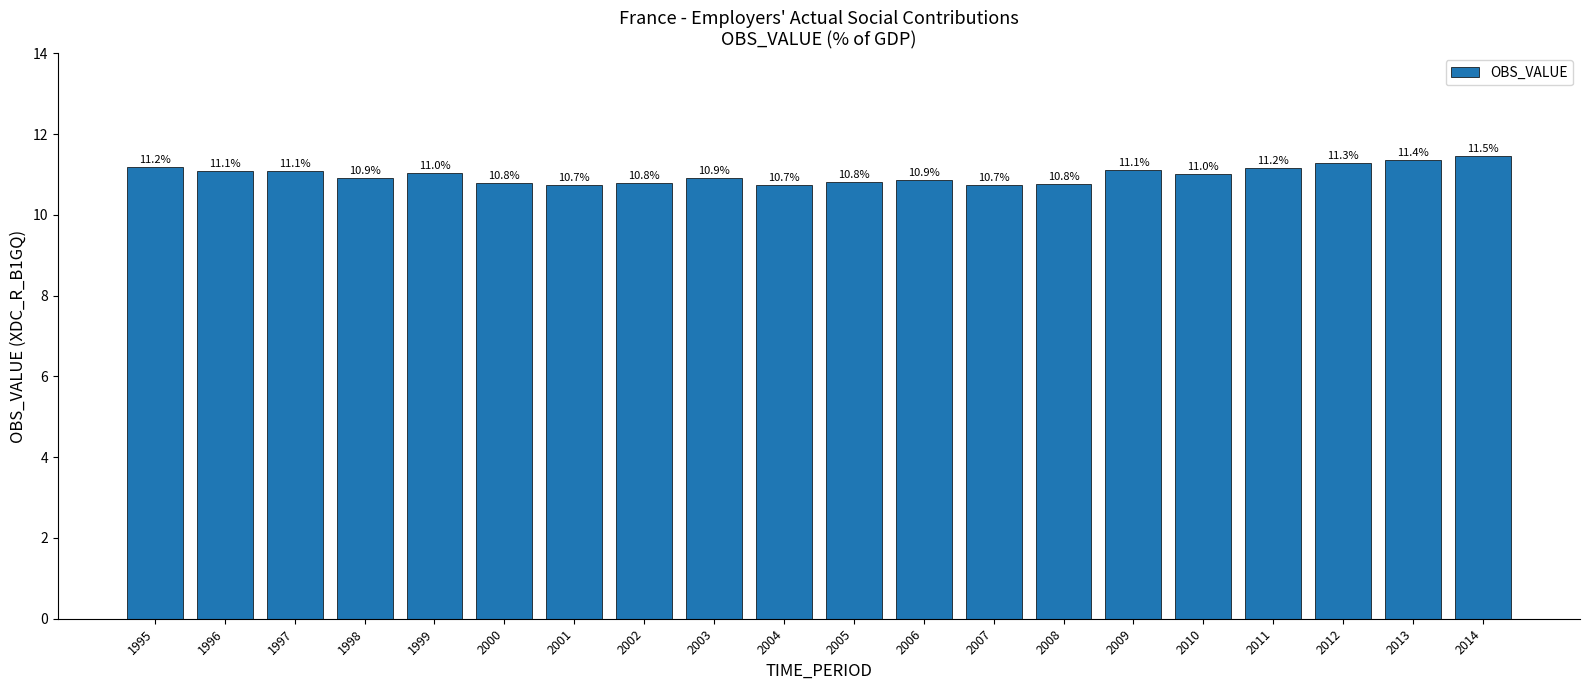

What is the minimum value shown in the chart?

10.7